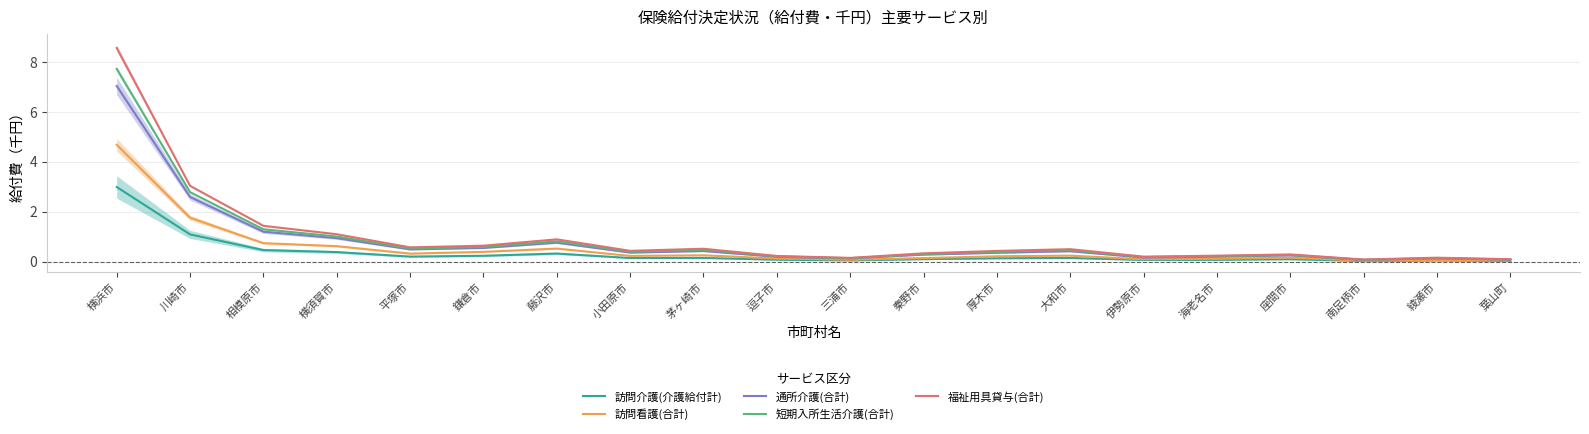

What is the maximum value for 訪問介護(介護給付計)?

3.0